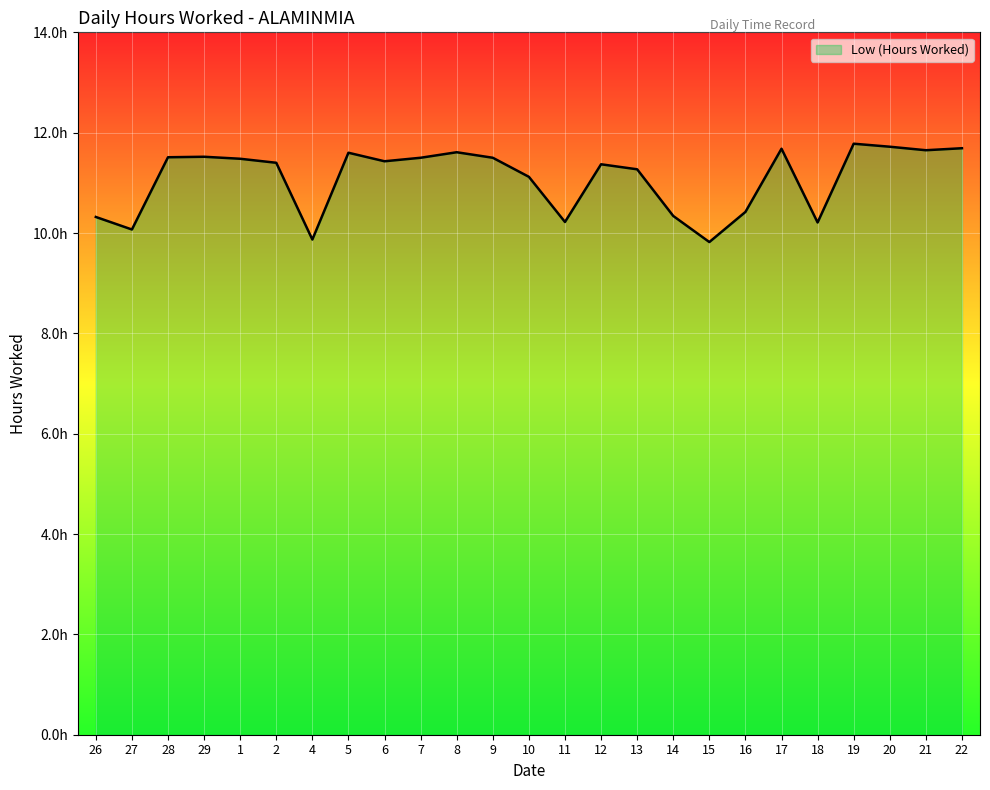

True or false: the data shows 7.0 at 6.

False